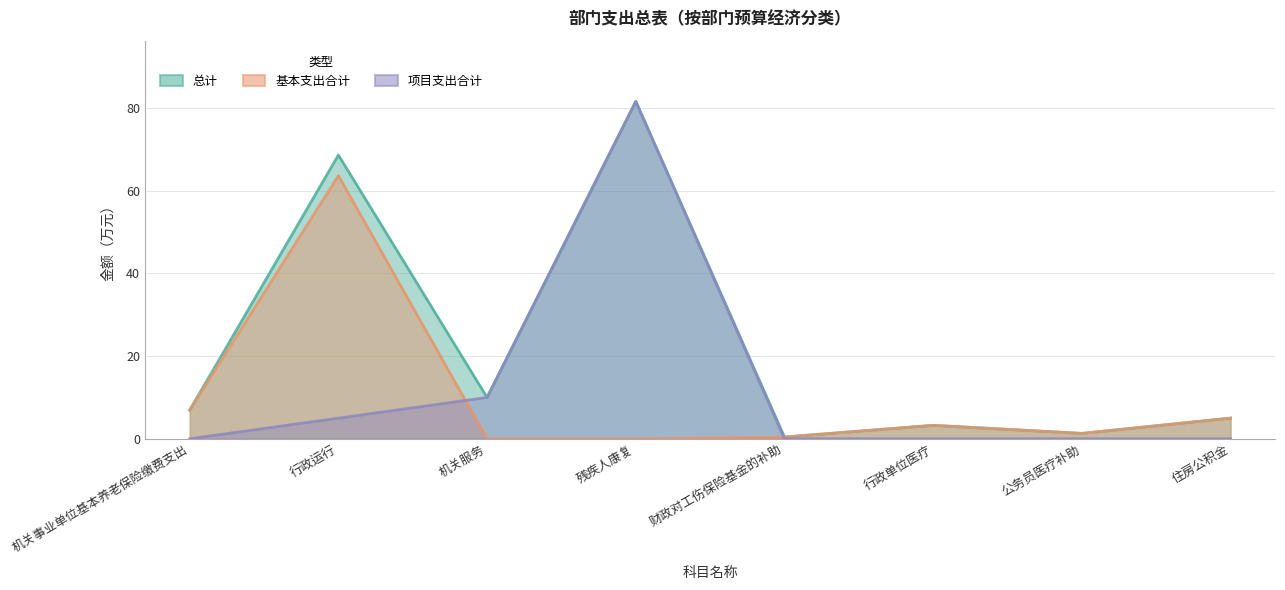

Reading left to right, what are all the values shown in this chart?

总计: 机关事业单位基本养老保险缴费支出=6.9	行政运行=68.7	机关服务=10.0	残疾人康复=81.6	财政对工伤保险基金的补助=0.4	行政单位医疗=3.2	公务员医疗补助=1.3	住房公积金=5.0
基本支出合计: 机关事业单位基本养老保险缴费支出=6.9	行政运行=63.7	机关服务=0.0	残疾人康复=0.0	财政对工伤保险基金的补助=0.4	行政单位医疗=3.2	公务员医疗补助=1.3	住房公积金=5.0
项目支出合计: 机关事业单位基本养老保险缴费支出=0.0	行政运行=5.0	机关服务=10.0	残疾人康复=81.6	财政对工伤保险基金的补助=0.0	行政单位医疗=0.0	公务员医疗补助=0.0	住房公积金=0.0